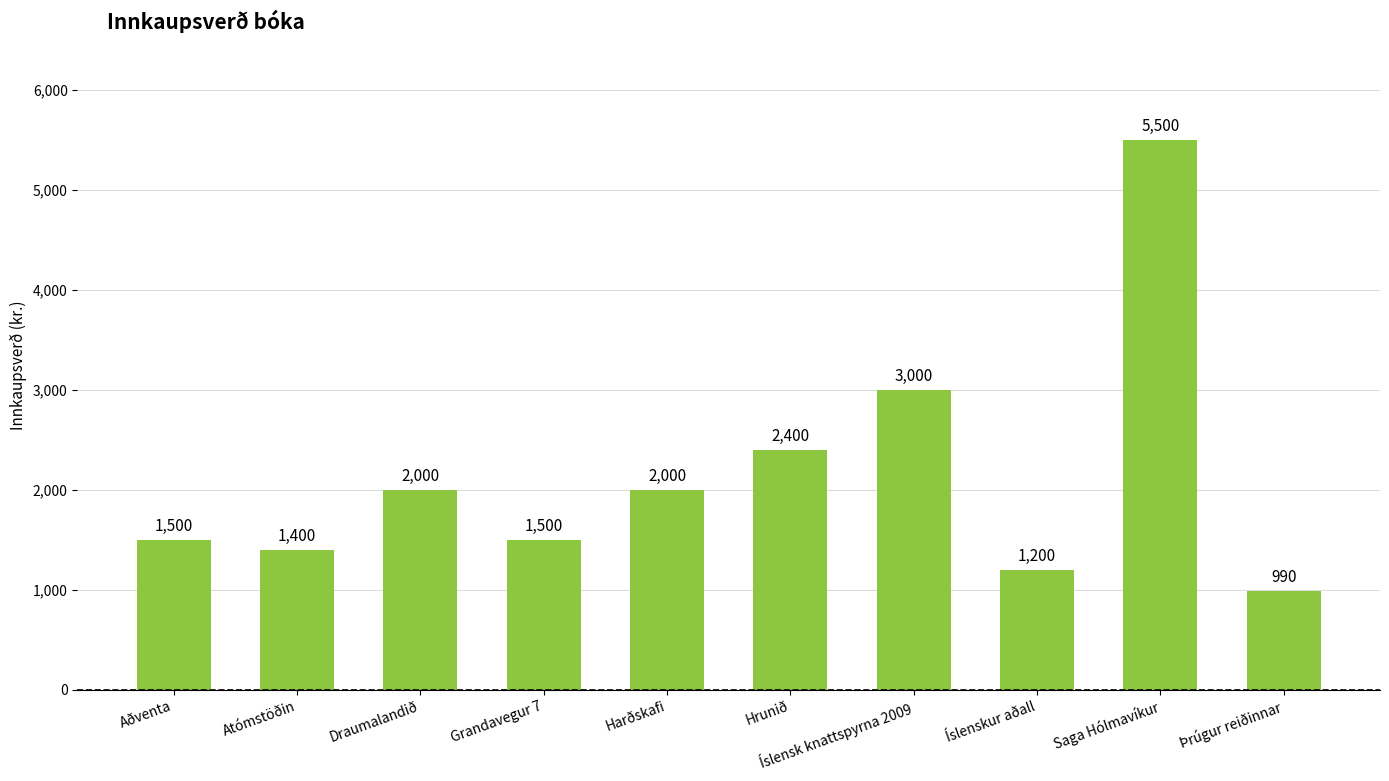

The value at Þrúgur reiðinnar is 990. True or false?

True